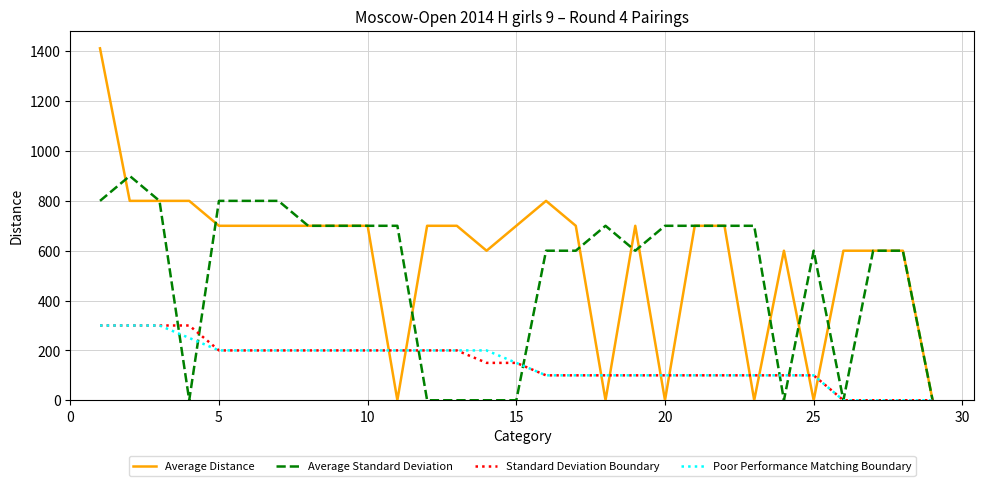

Which series has the largest total across all categories?

Average Distance